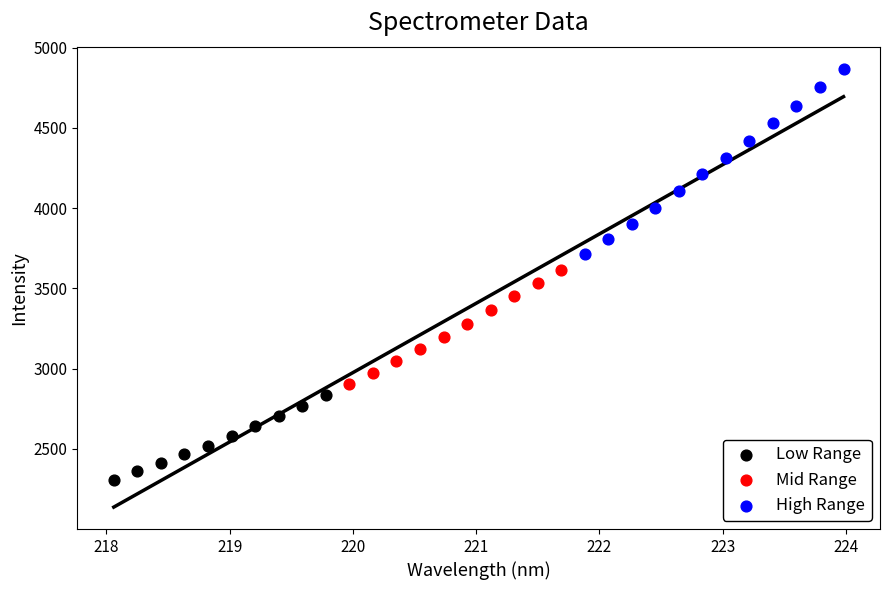

Which series contains the lowest Y value?

Low Range